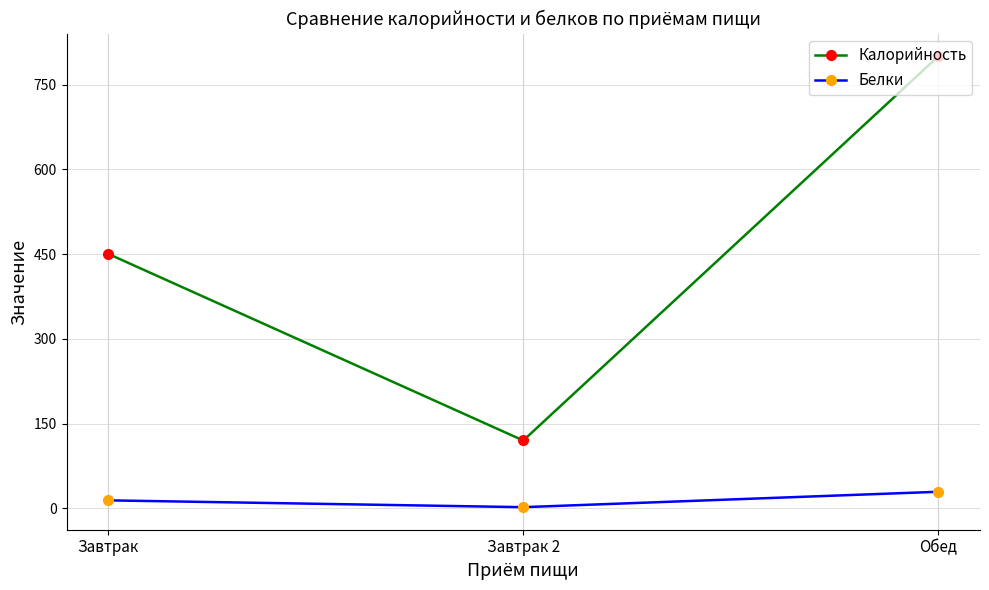

Is it true that Калорийность equals 178.0 at Завтрак 2?

False